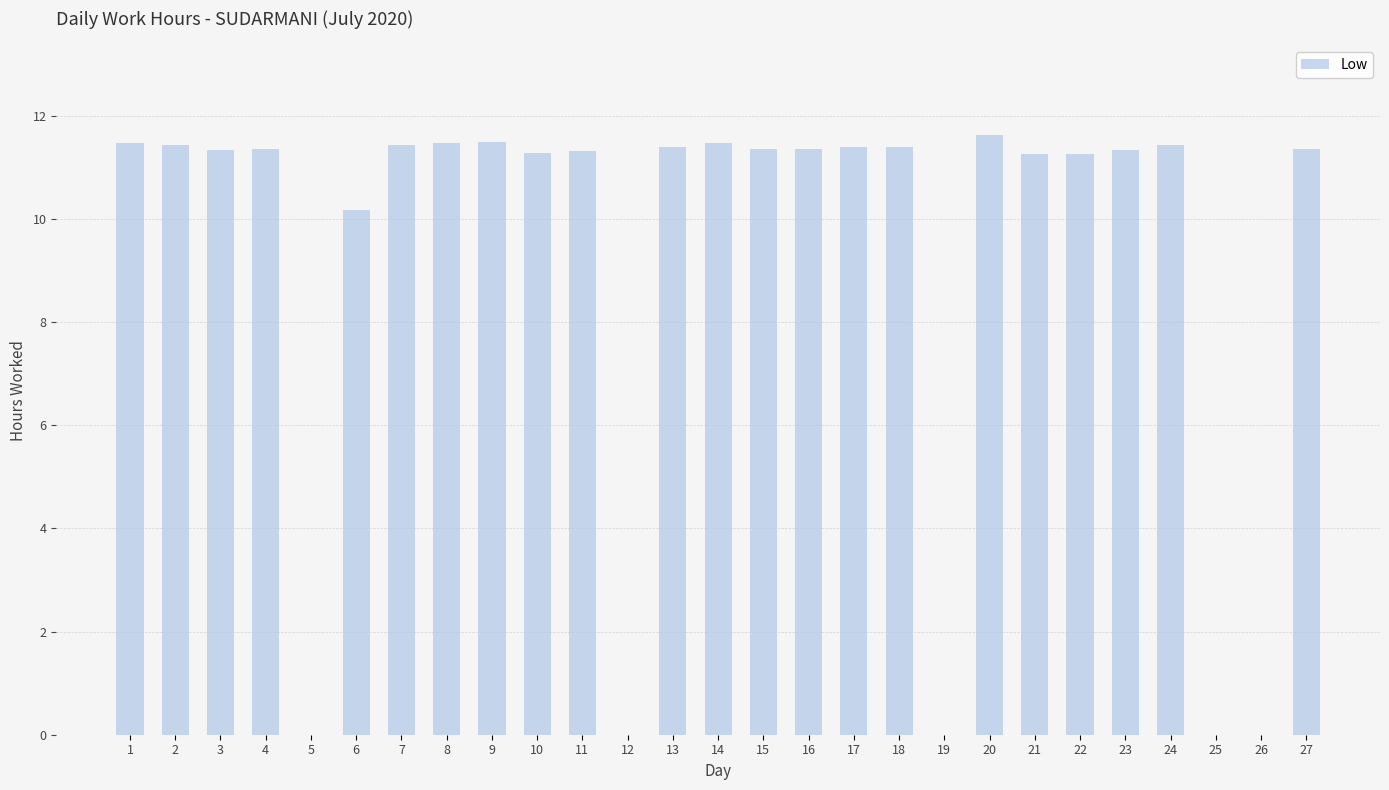

What is the sum of the values at 27 and 14?

22.8